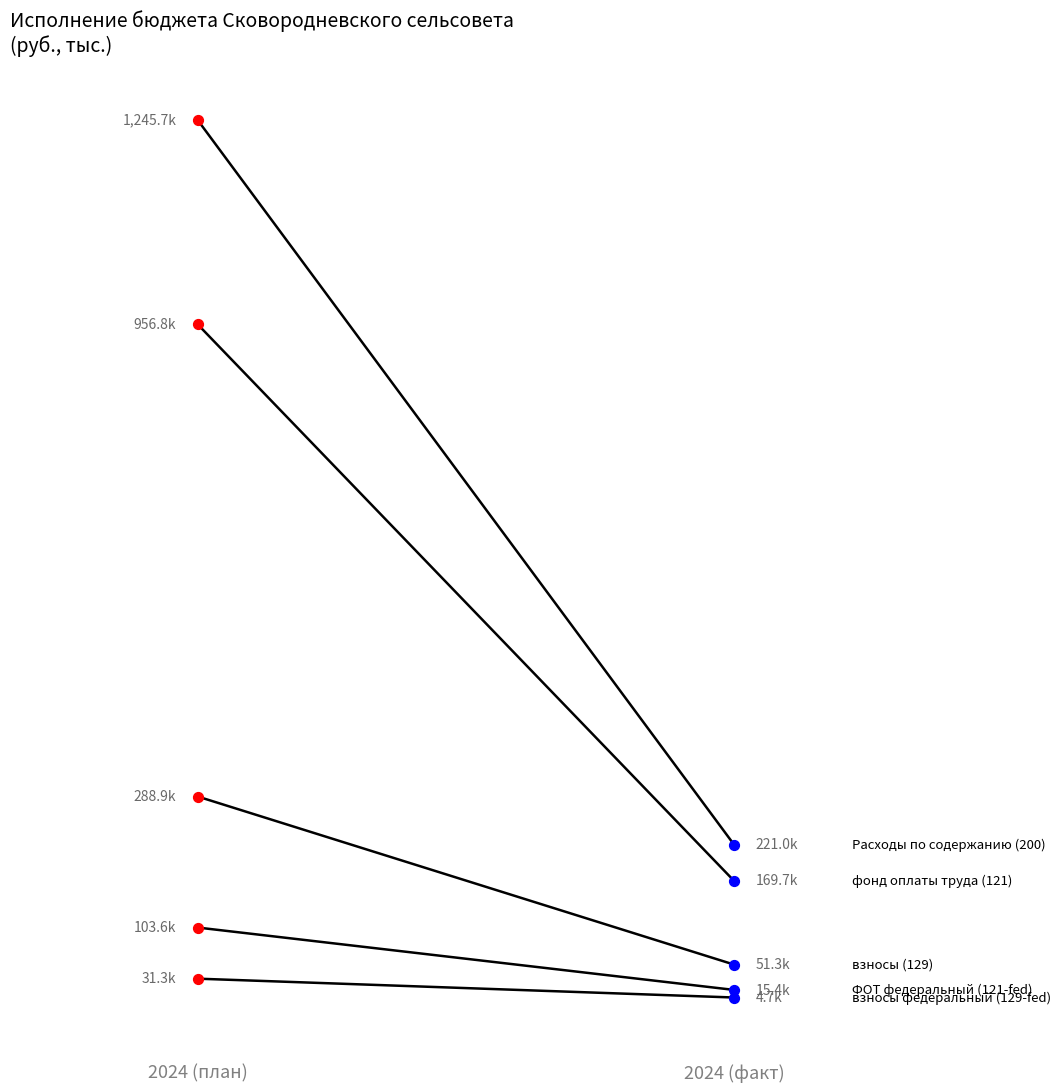

At how many categories does at least one series exceed 0?

2